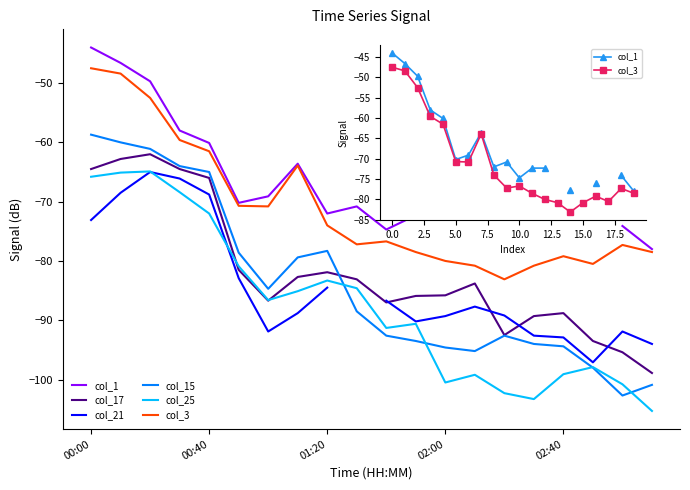

Where does the col_15 series first go above -88?

00:00